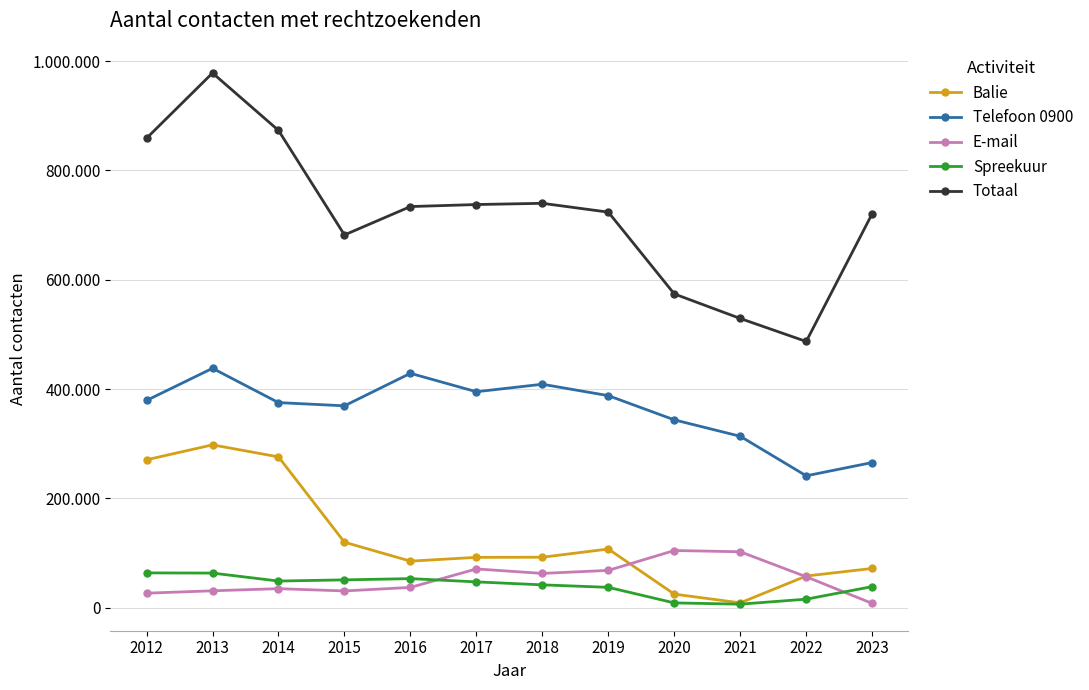

True or false: E-mail and Telefoon 0900 intersect in this chart.

False